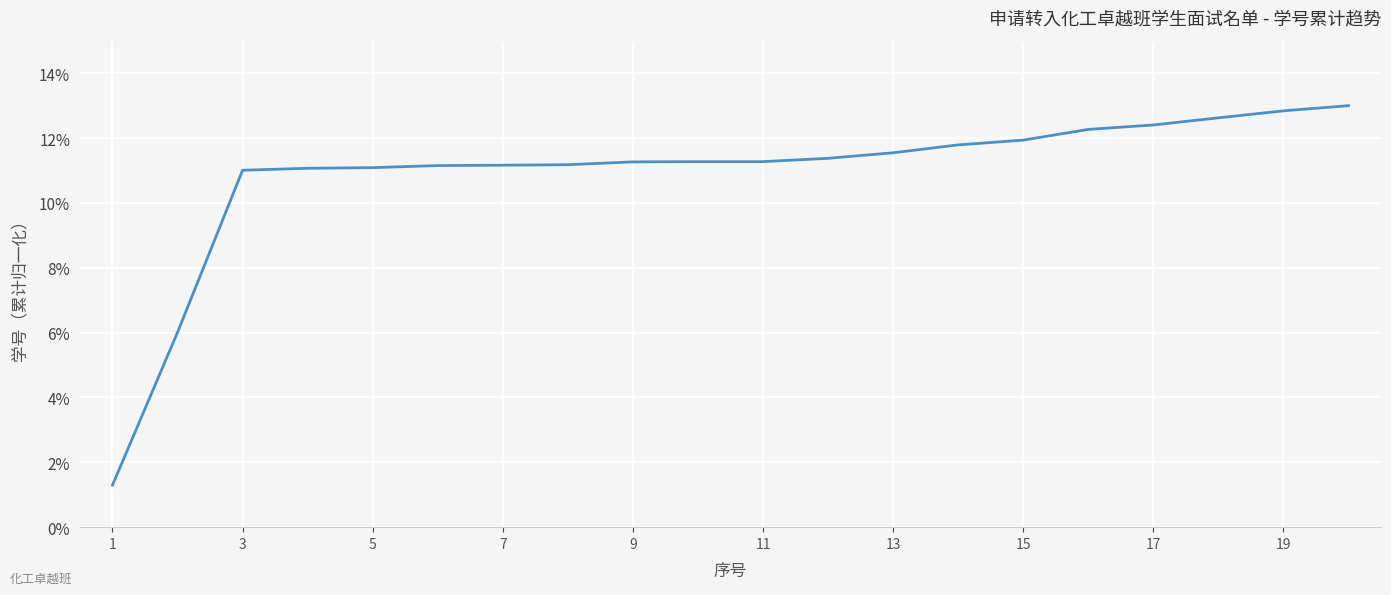

What is the maximum value shown in the chart?

13.0